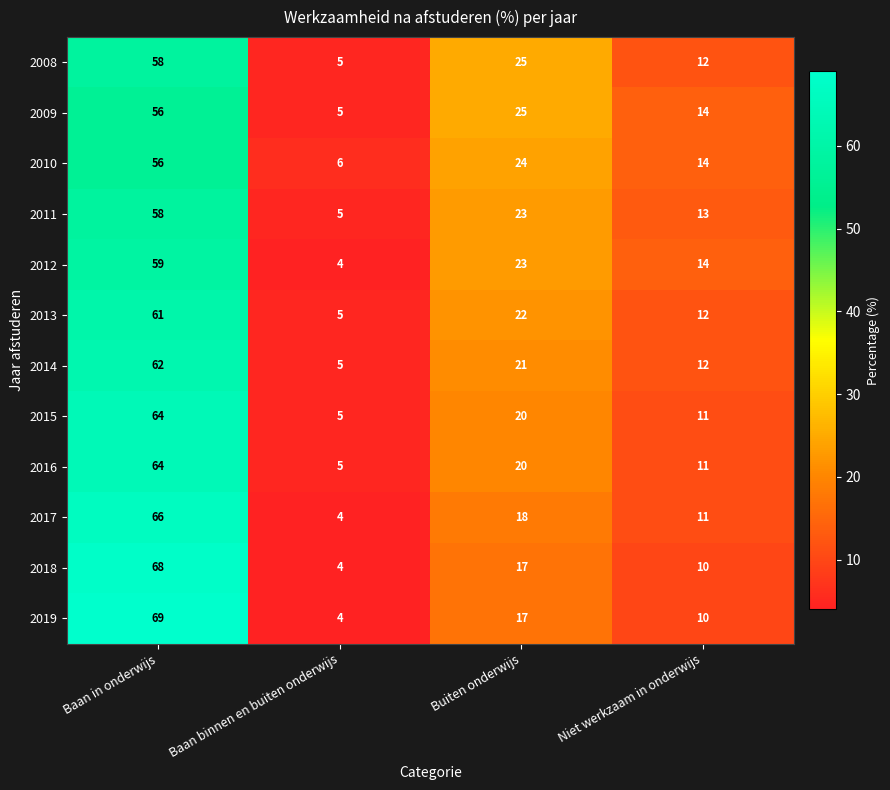

Which category has the highest value in the 2013 series?

Baan in onderwijs